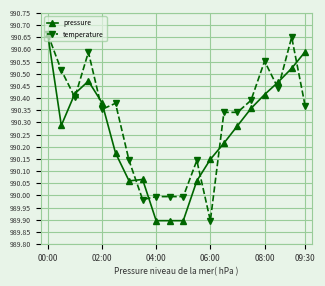

List the series in order of their overall mean, lowest first.

pressure, temperature